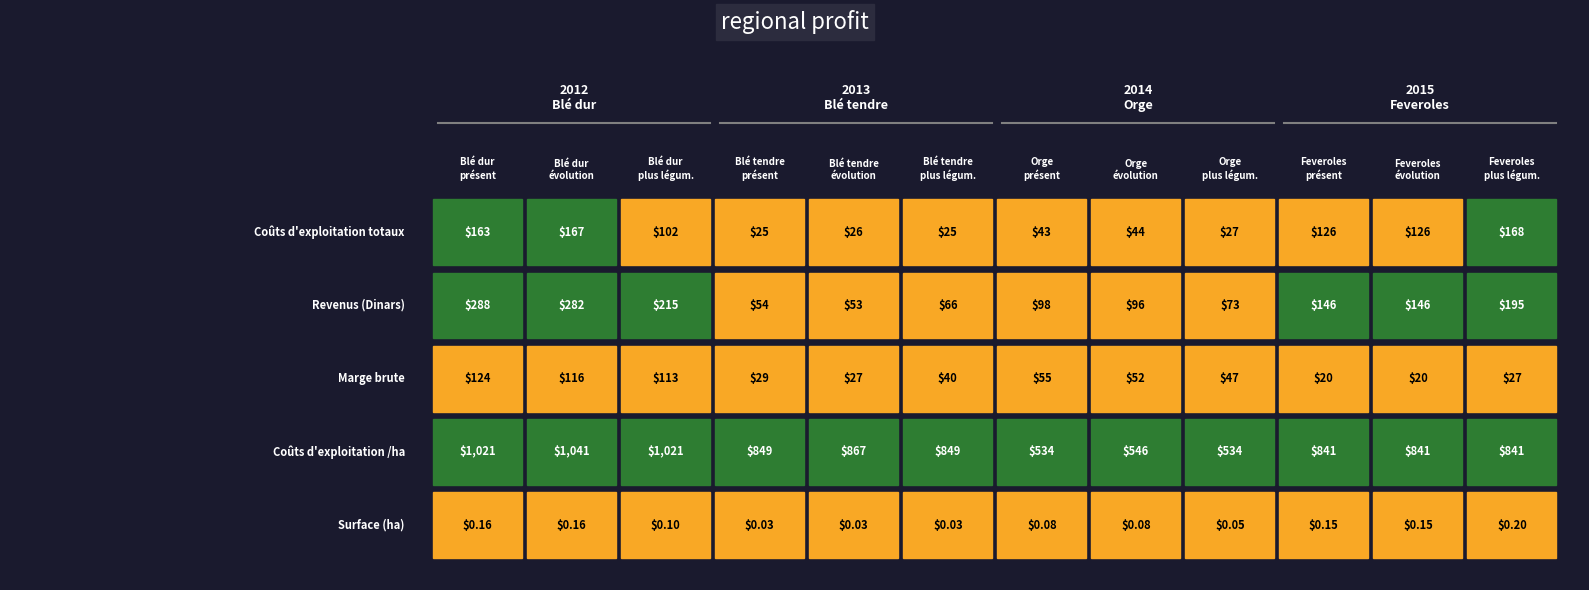

How many data points in Orge - présent are less than 55?

2